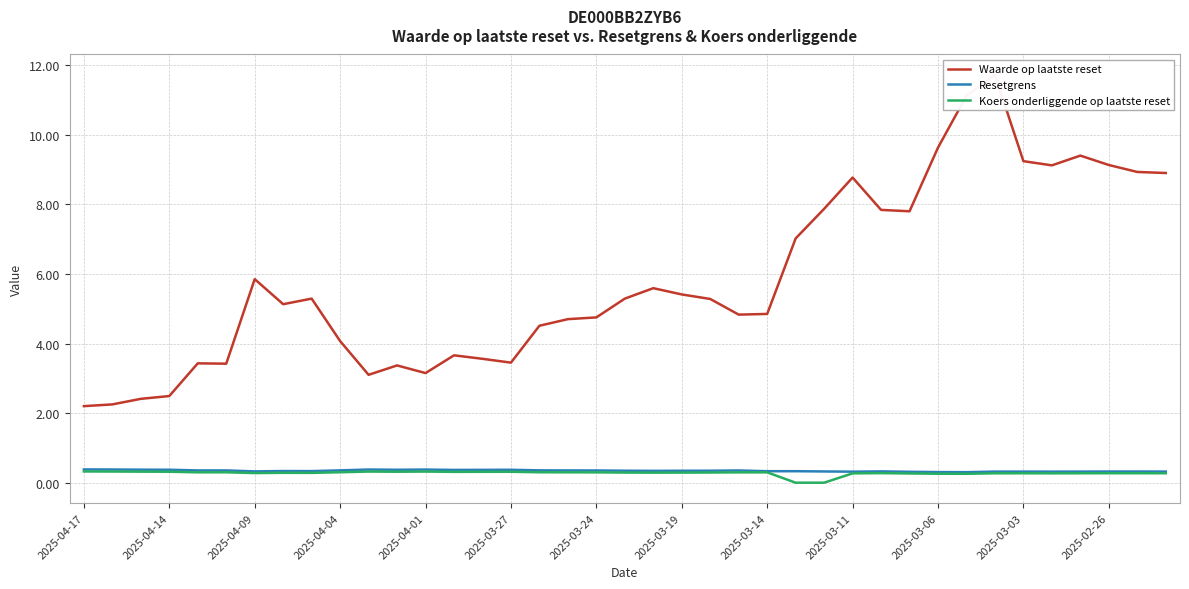

How many lines are shown in the chart?

3